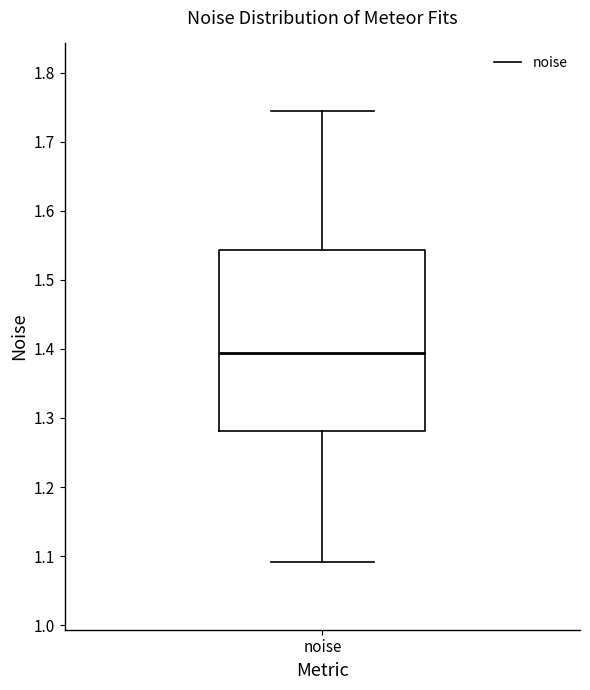

Read this box plot against the y-axis: the position of the median line, the range covered by the box, and the ends of both whiskers. The values are not printed on the chart, so give them approximately, as read against the axis.

median 1.39, box 1.28 to 1.54, whiskers 1.09 to 1.74